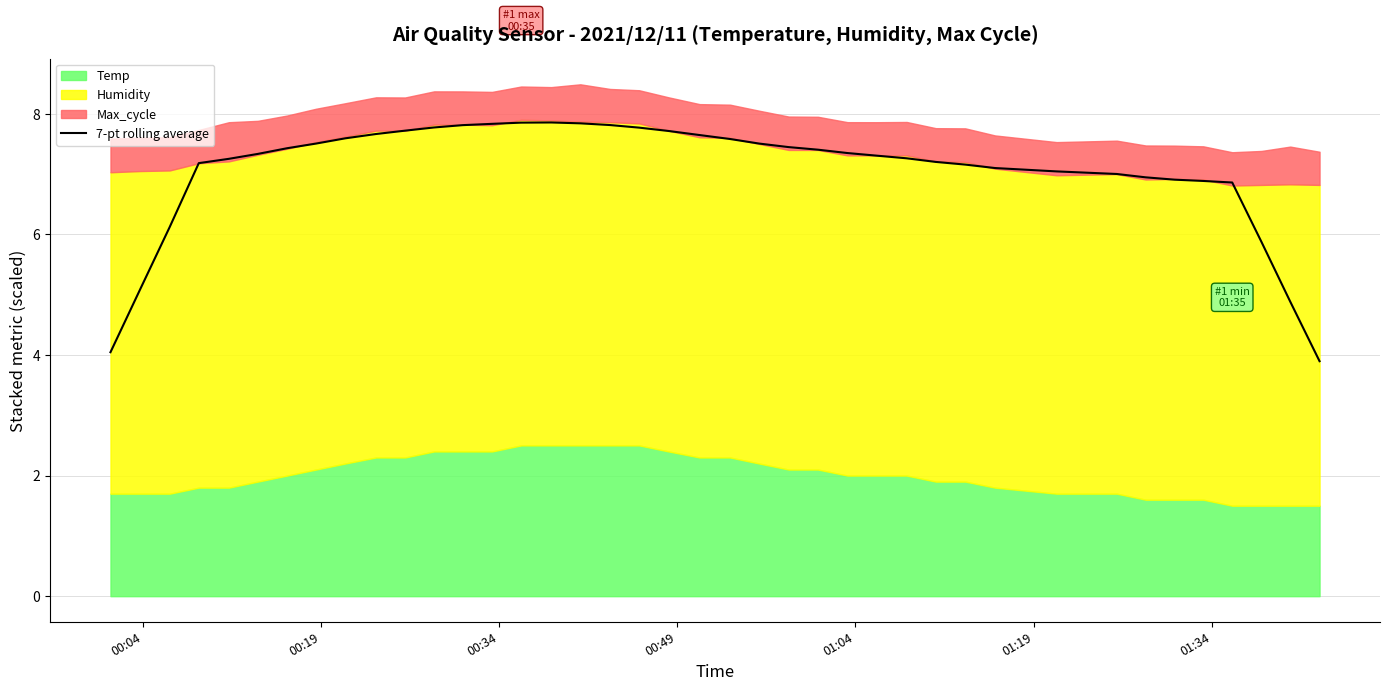

What is the lowest value of the 7-pt rolling average series?

3.9